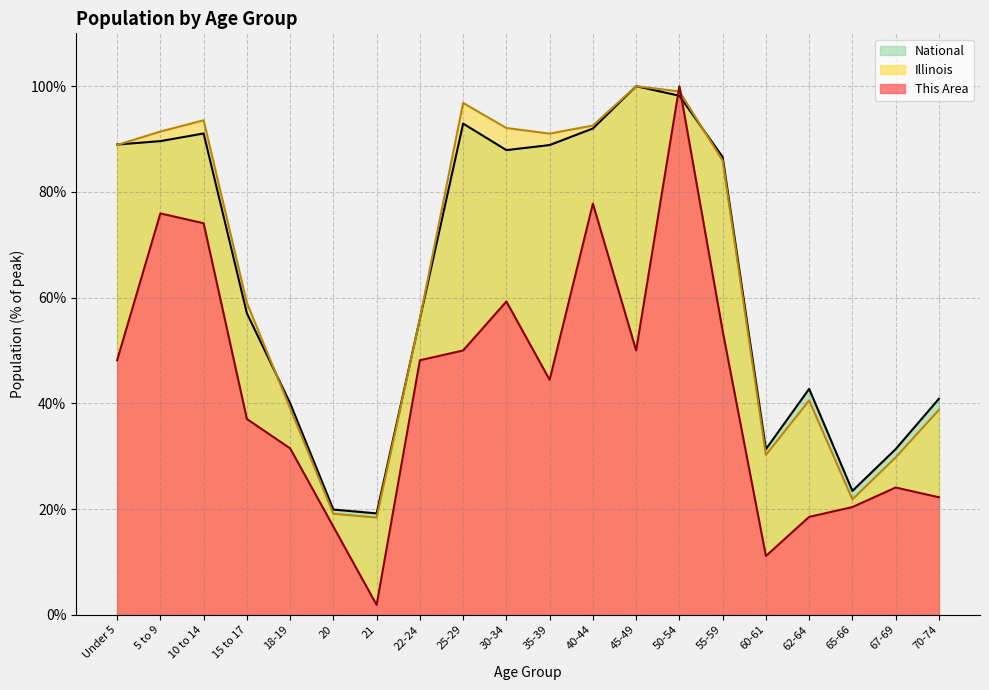

What is the label of the 13th point from the right?

22-24